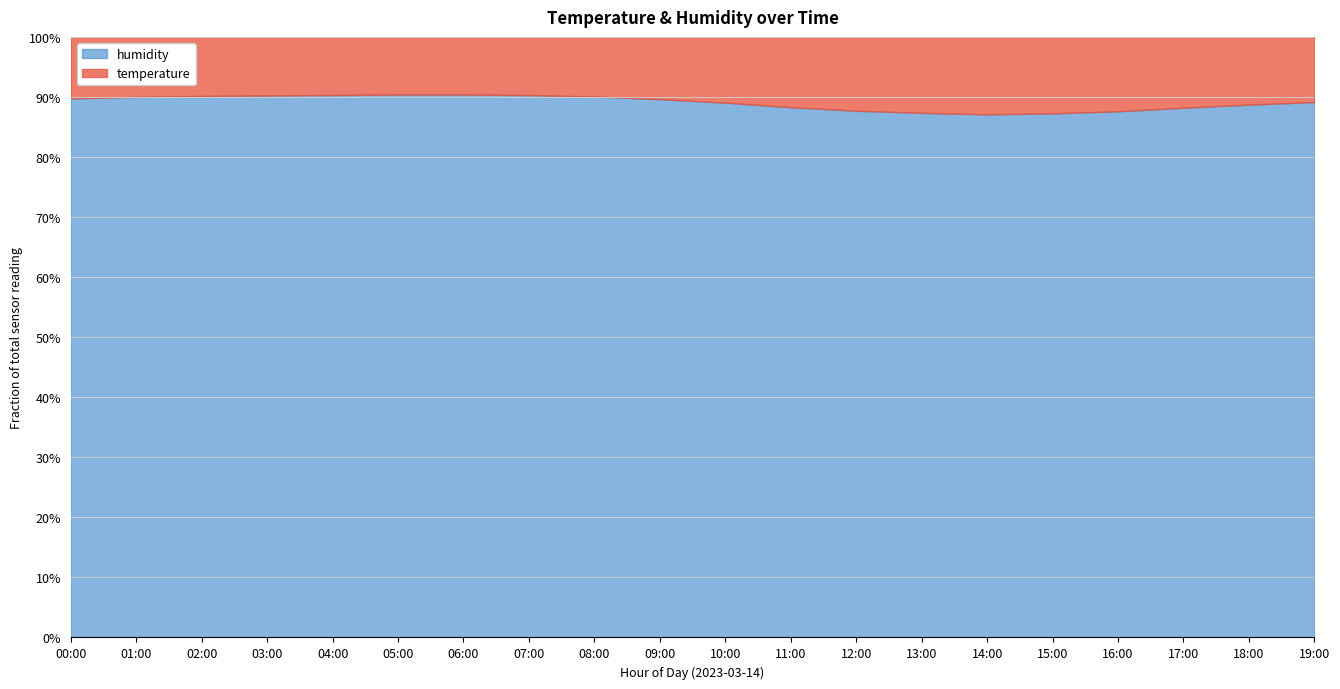

What is the value of the humidity point at the 11th from the left?

99.2